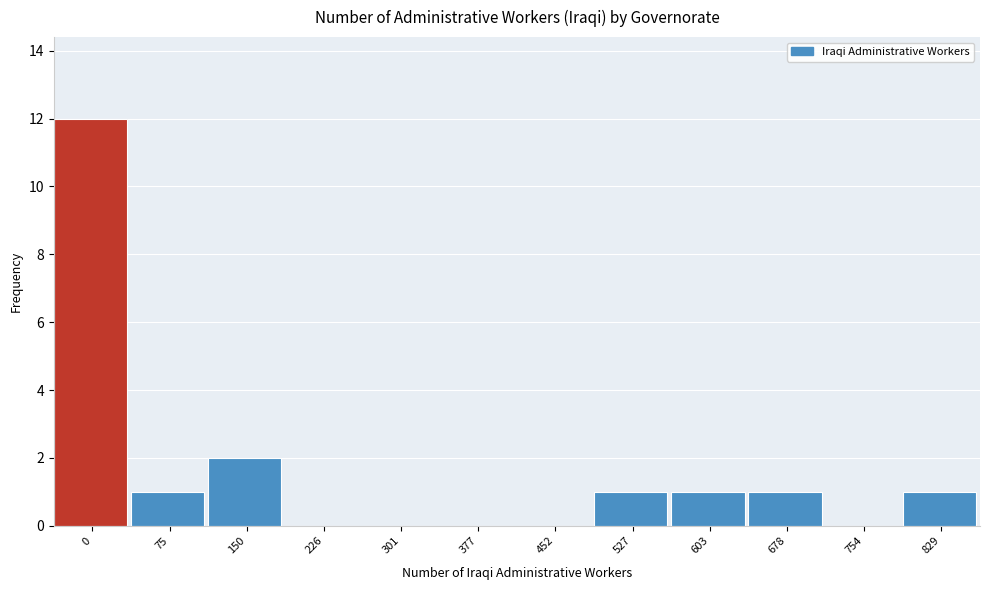

Reading left to right, list all the values displayed in this chart.

0=12	75=1	150=2	226=0	301=0	377=0	452=0	527=1	603=1	678=1	754=0	829=1